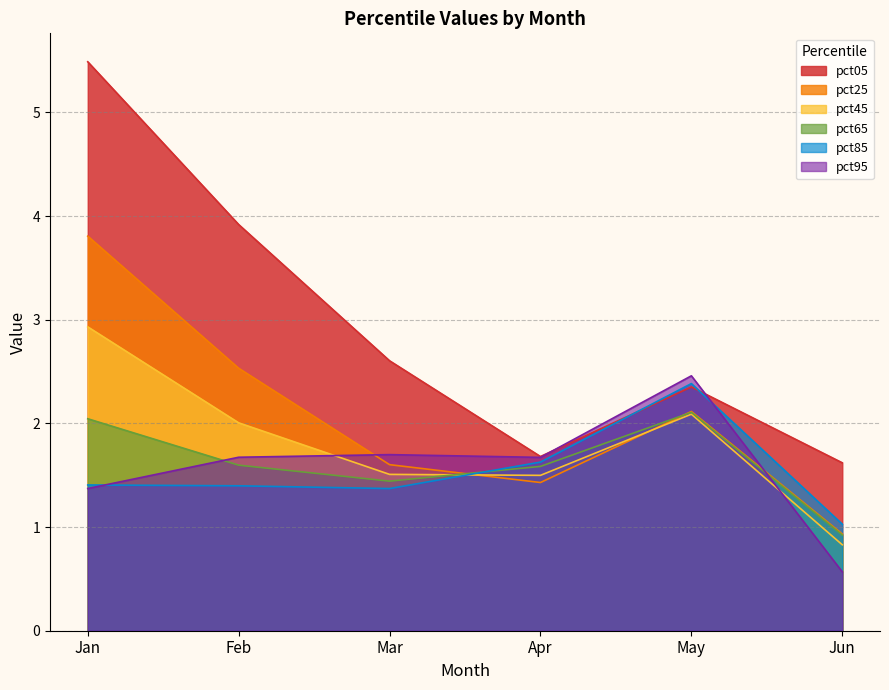

What is the value of the pct45 point at the 1st from the left?

2.9